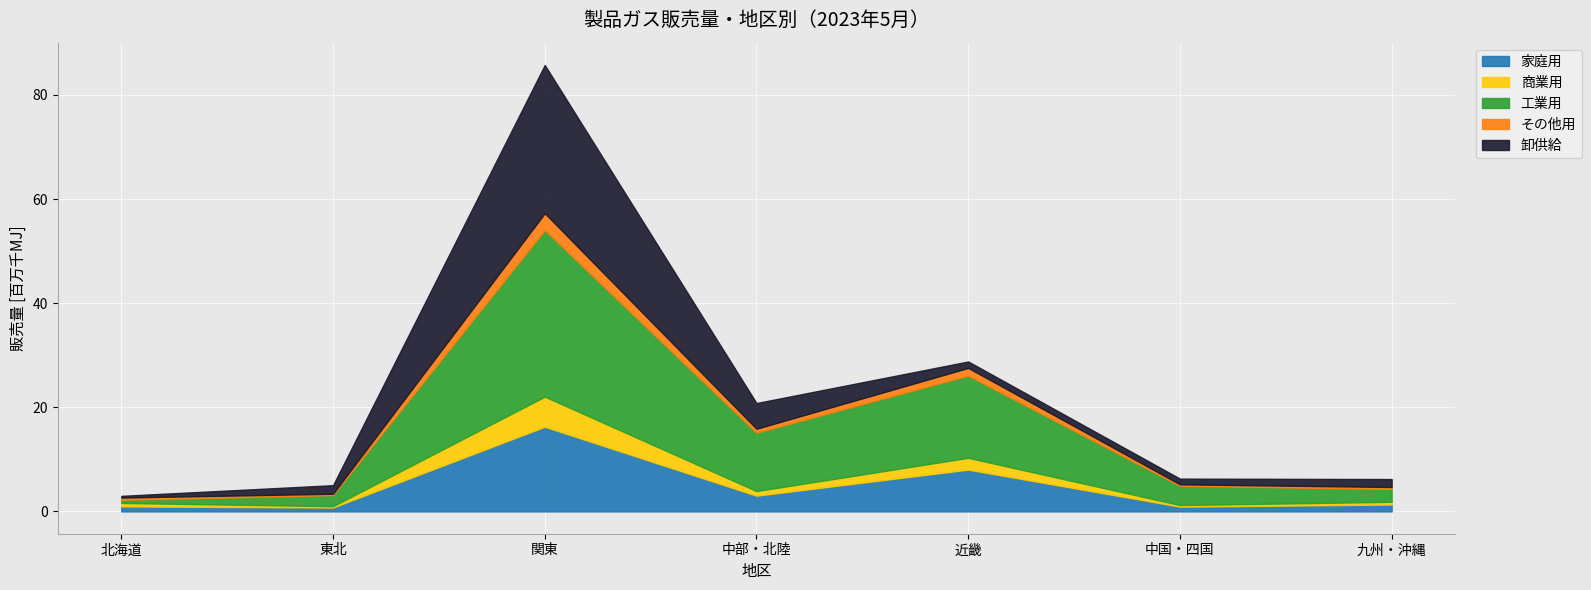

At which label does 家庭用 reach its peak?

関東